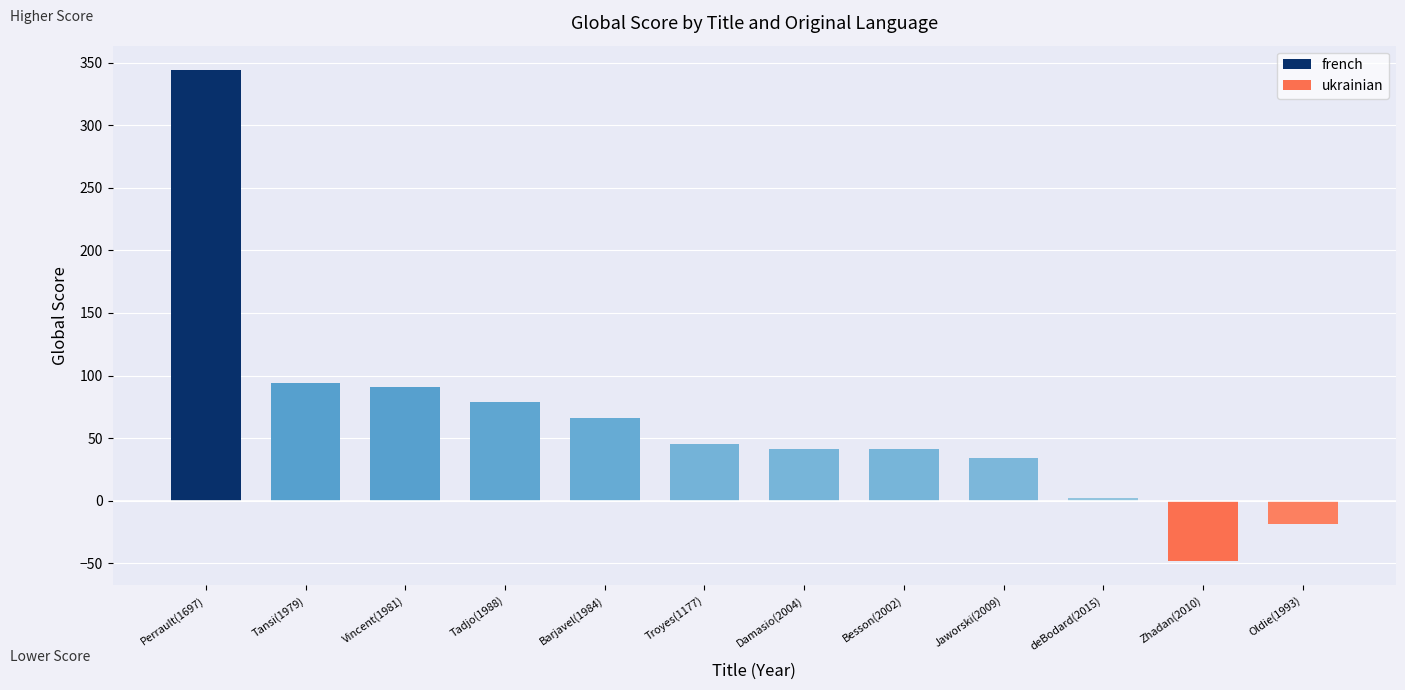

Are the bars grouped side by side (vs. stacked)?

No